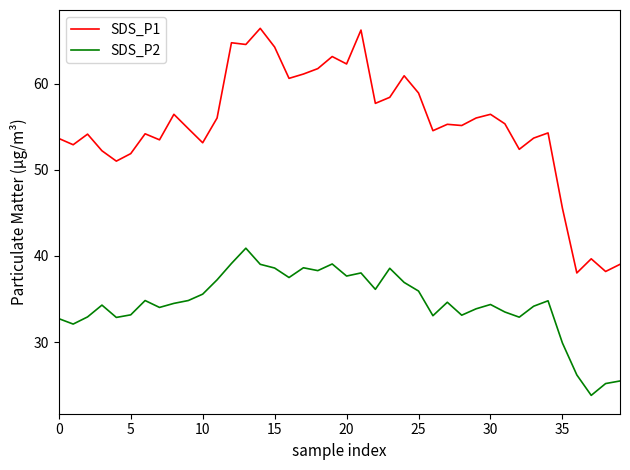

Which series has the largest range (max minus min)?

SDS_P1